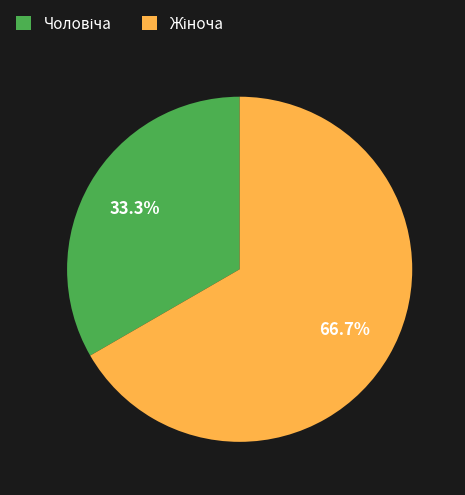

Is there any slice that represents more than half of the pie?

Yes